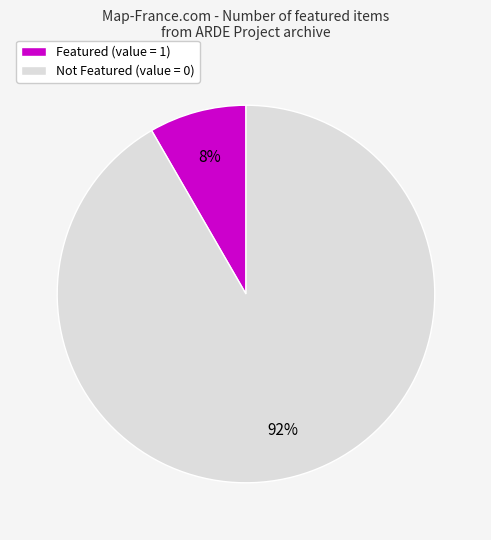

Is there a majority slice in this chart?

Yes